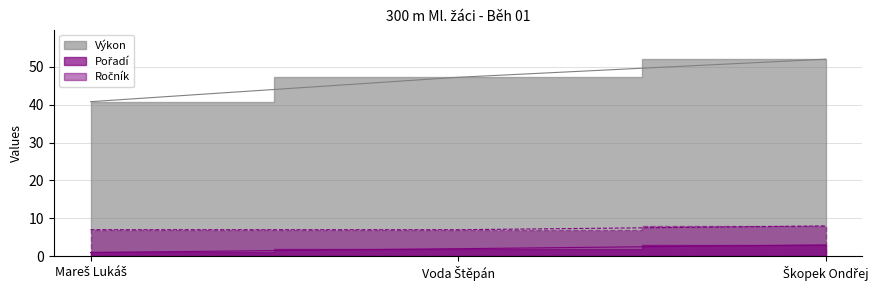

What is the value of the Pořadí point at the 1st from the left?

1.0